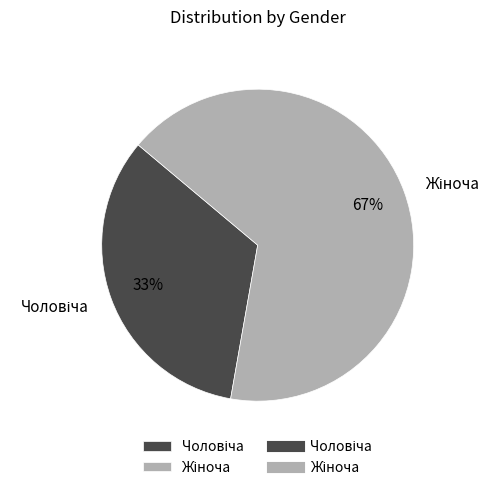

Is there any slice that represents more than half of the pie?

Yes